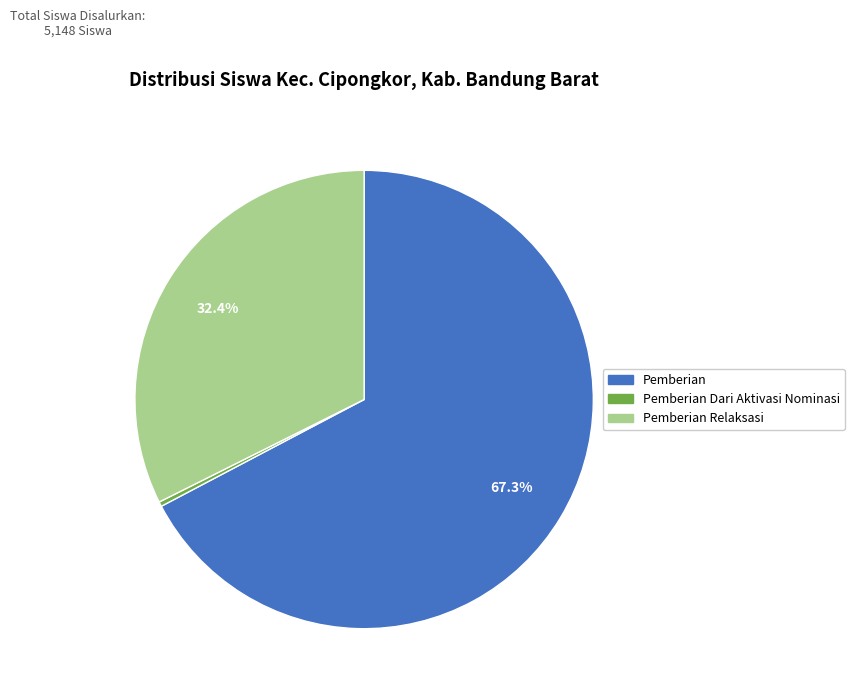

Does any single category account for the majority?

Yes